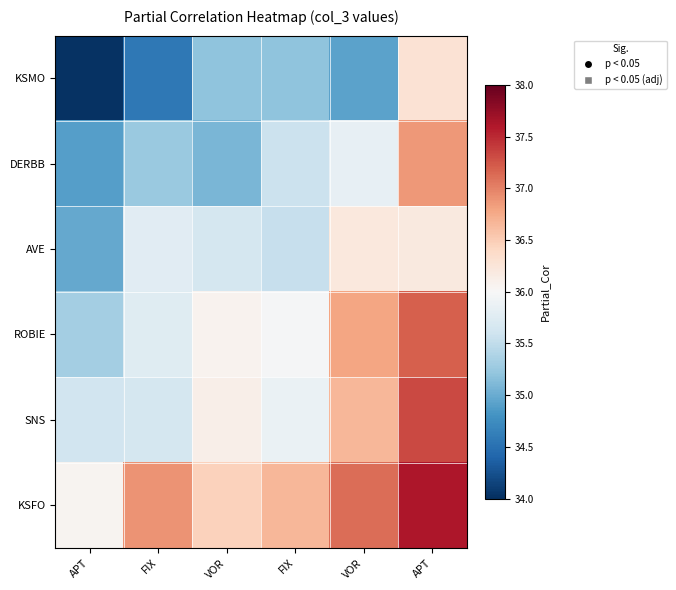

How many distinct data groups are displayed?

6